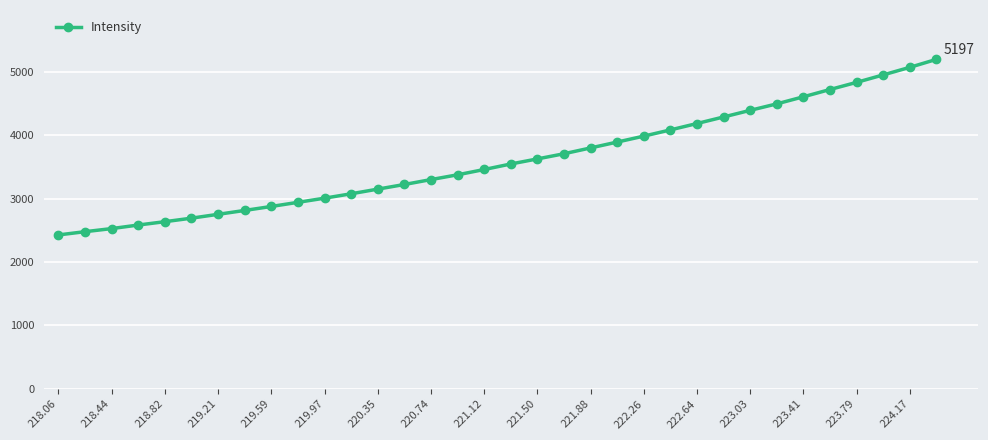

What is the smallest value displayed?

2428.1